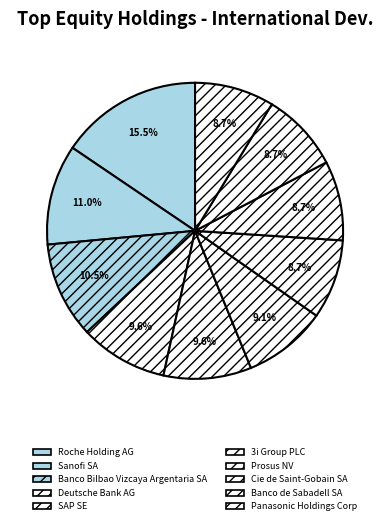

True or false: Banco Bilbao Vizcaya Argentaria SA accounts for 5% of the total.

False